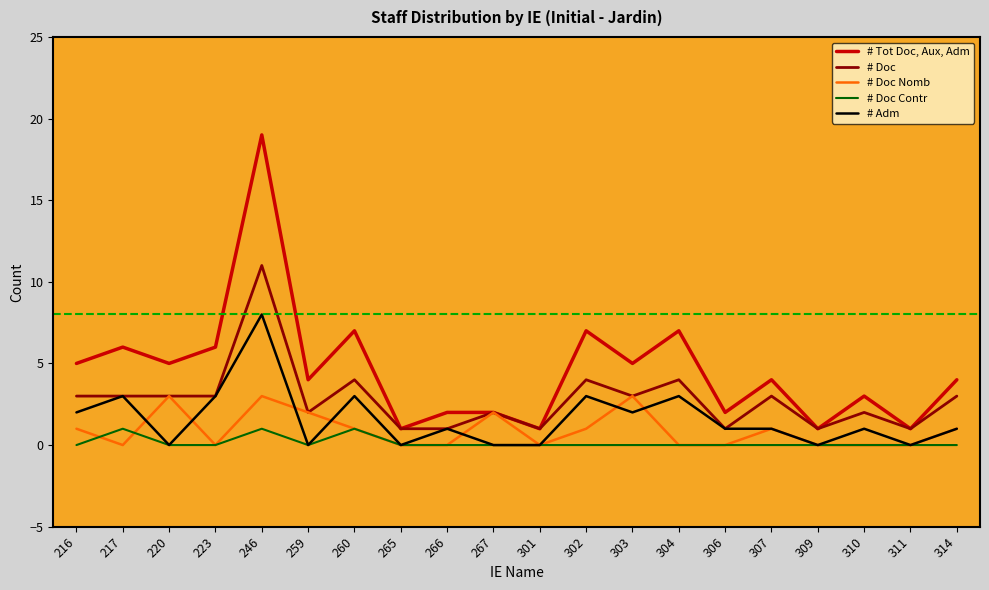

What is the highest value of the # Adm series?

8